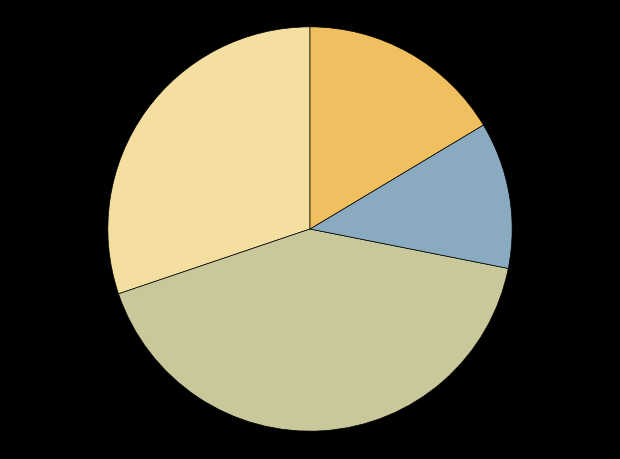

How many slices are in this pie chart?

4